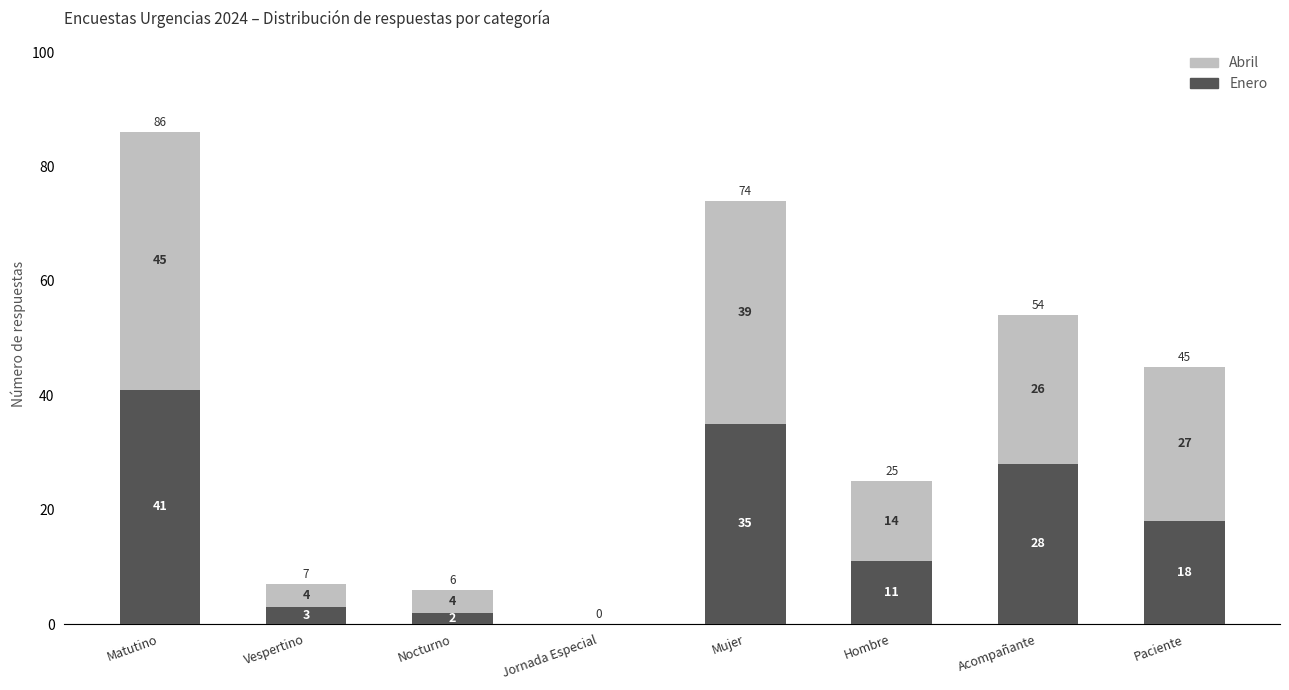

The value of Enero at Mujer is 35. True or false?

True